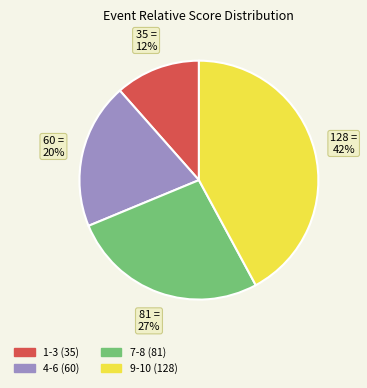

Do 1-3 (35) and 7-8 (81) together represent more than half of the pie?

No